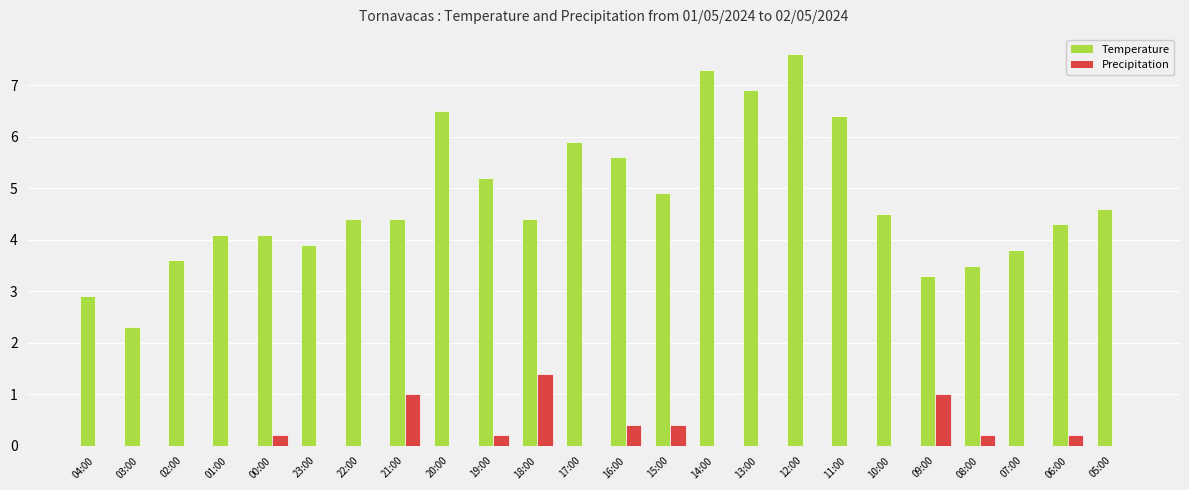

Between 03:00 and 10:00, which series saw the biggest shift?

Temperature